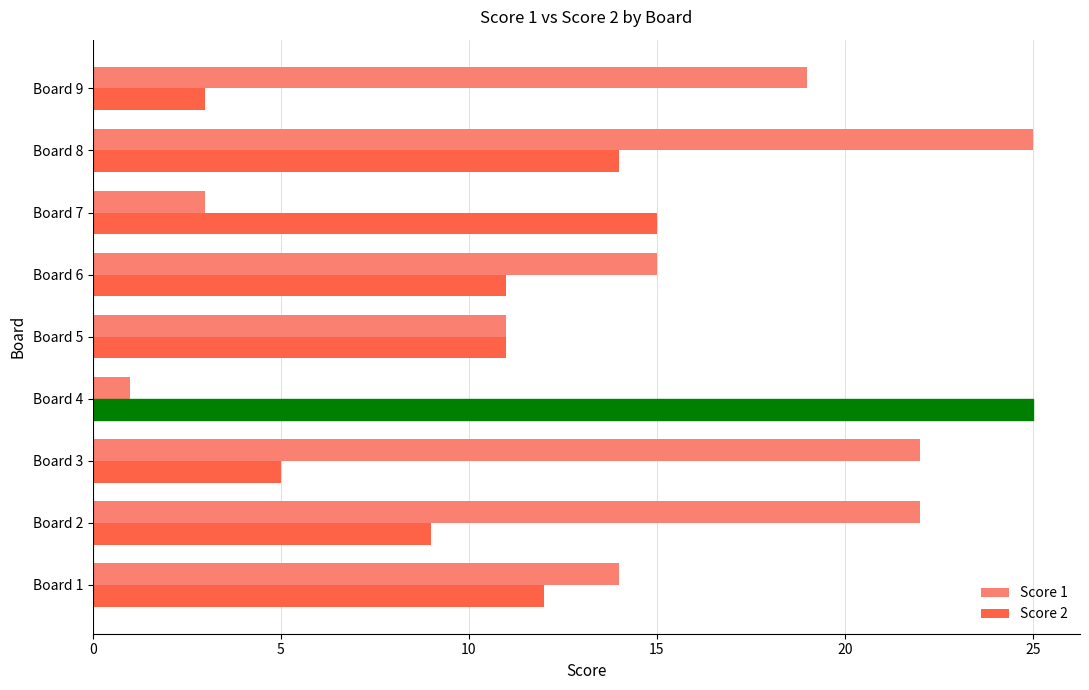

Rank the series at Board 4 from highest to lowest value.

Score 2, Score 1